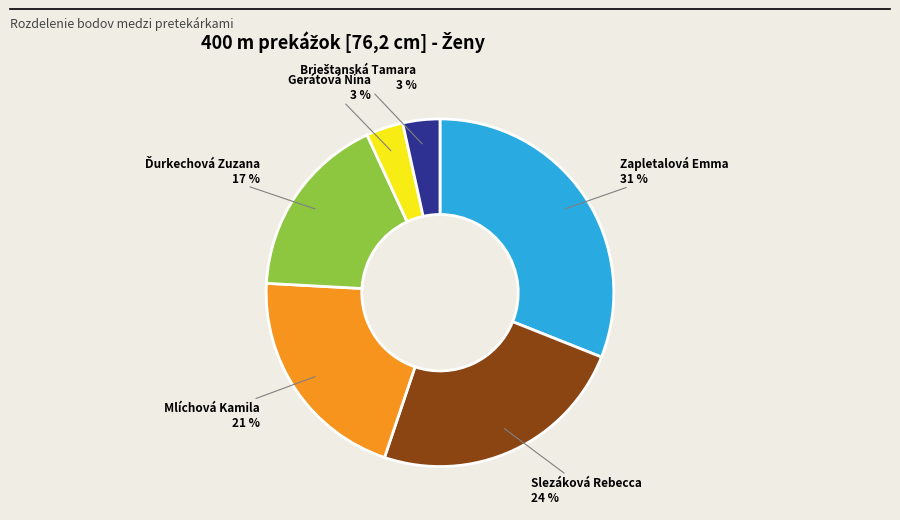

Is the sum of Zapletalová Emma and Slezáková Rebecca greater than half?

Yes